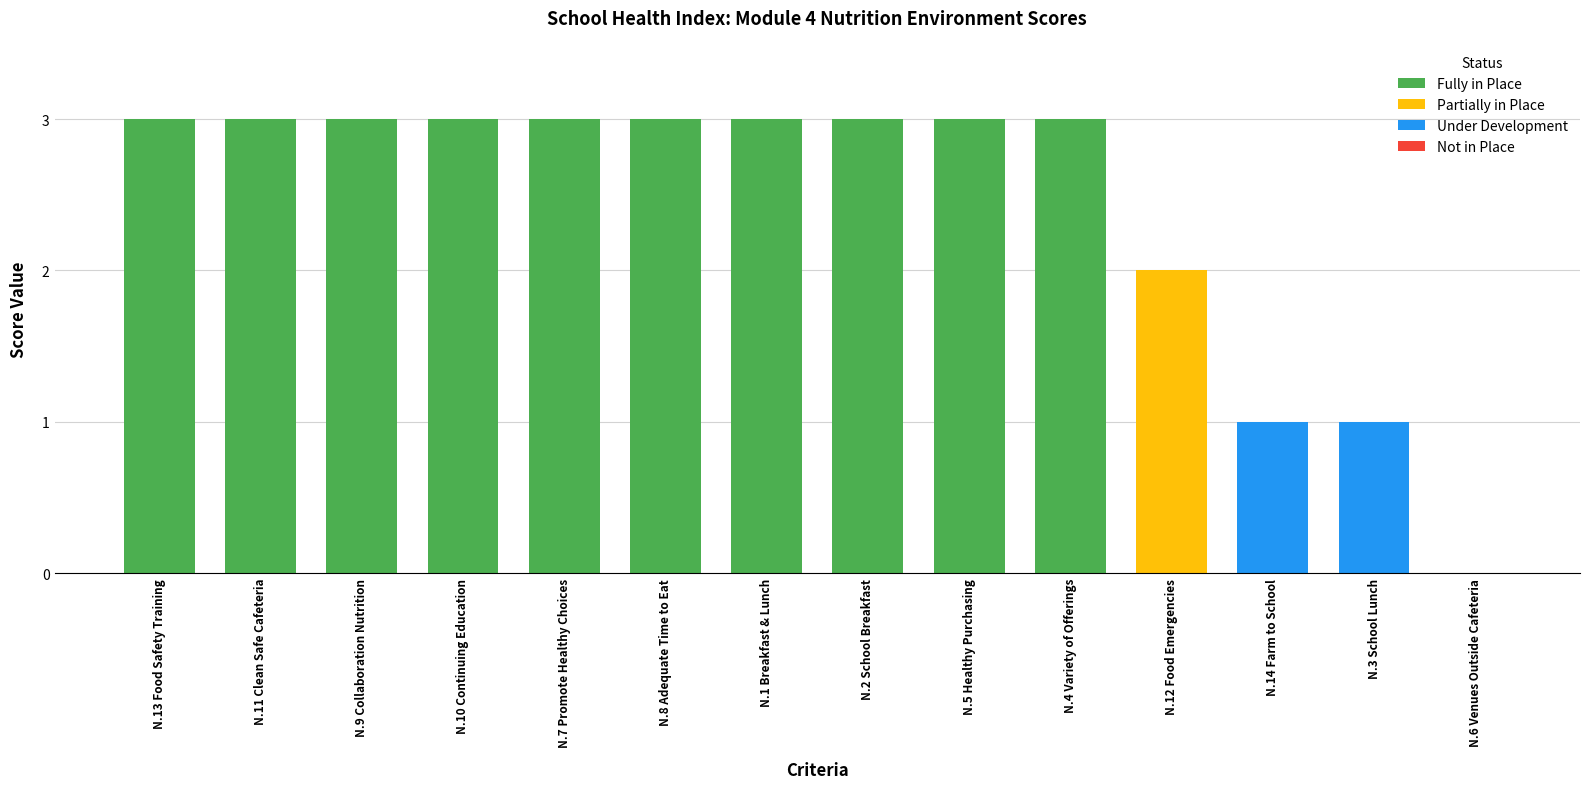

What is the total value across all series at N.3 School Lunch?

1